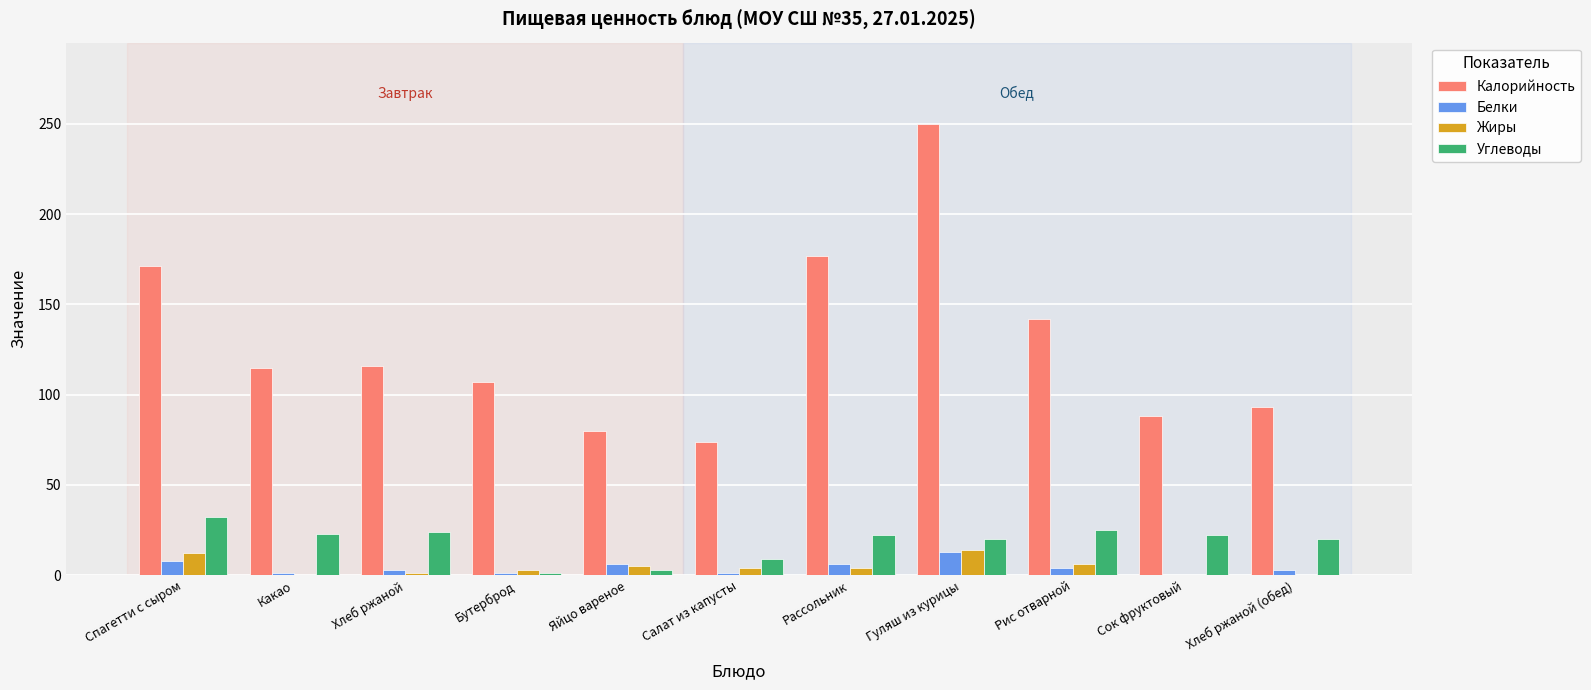

Are the bars horizontal?

No